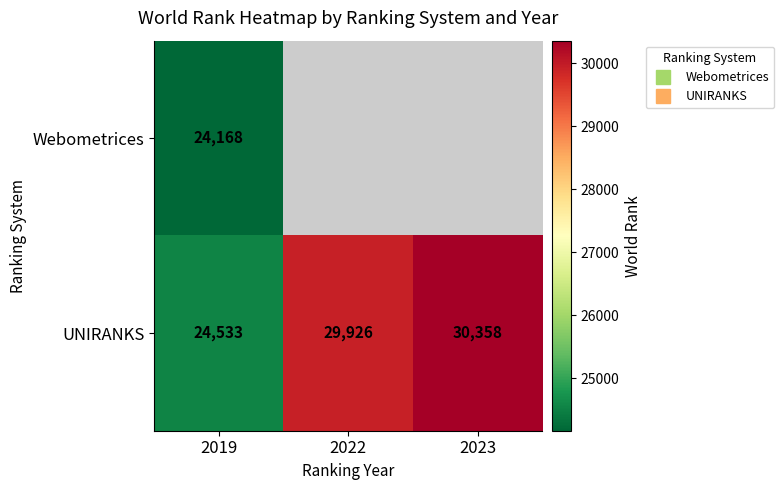

What value does the UNIRANKS series have at 2023?

30358.0